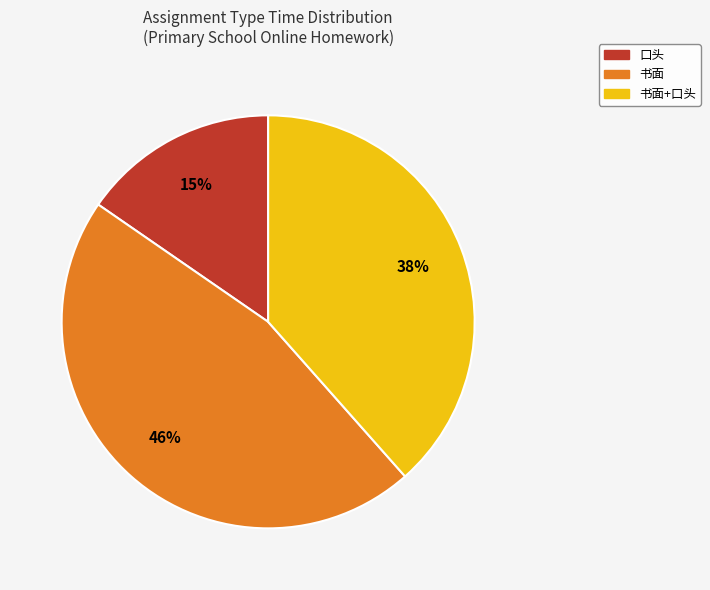

To the nearest percent, what is the average slice percentage?

33%